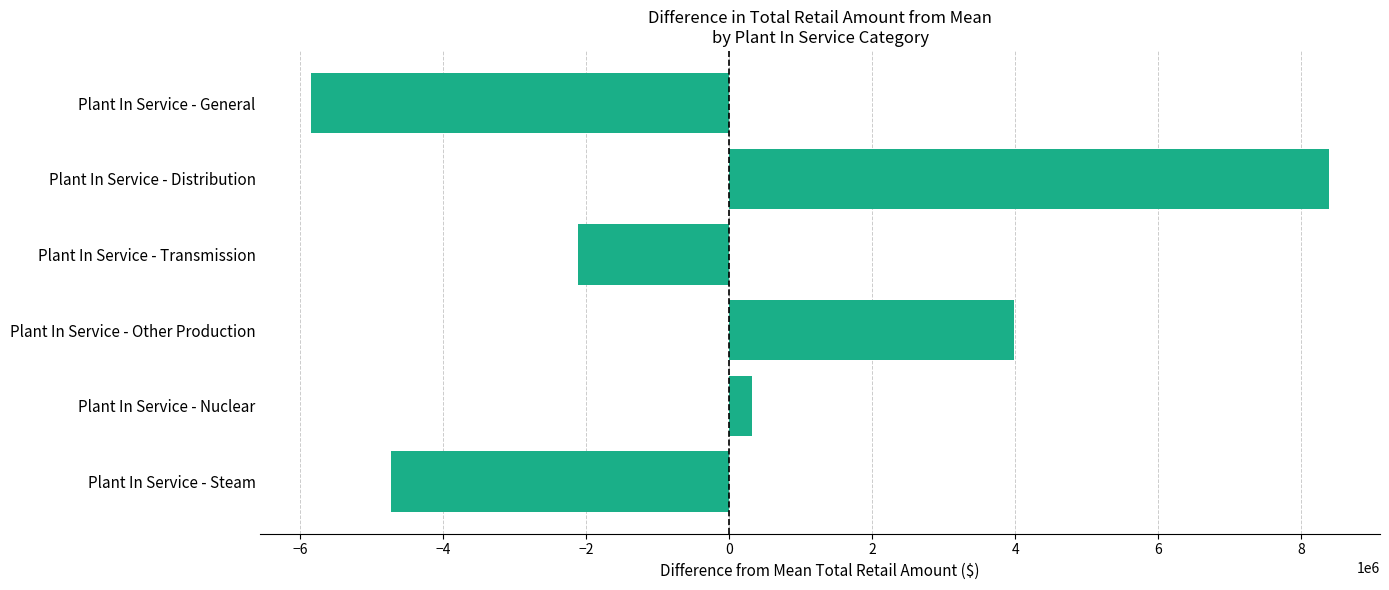

At which label is the value closest to 1273344?

Plant In Service - Nuclear